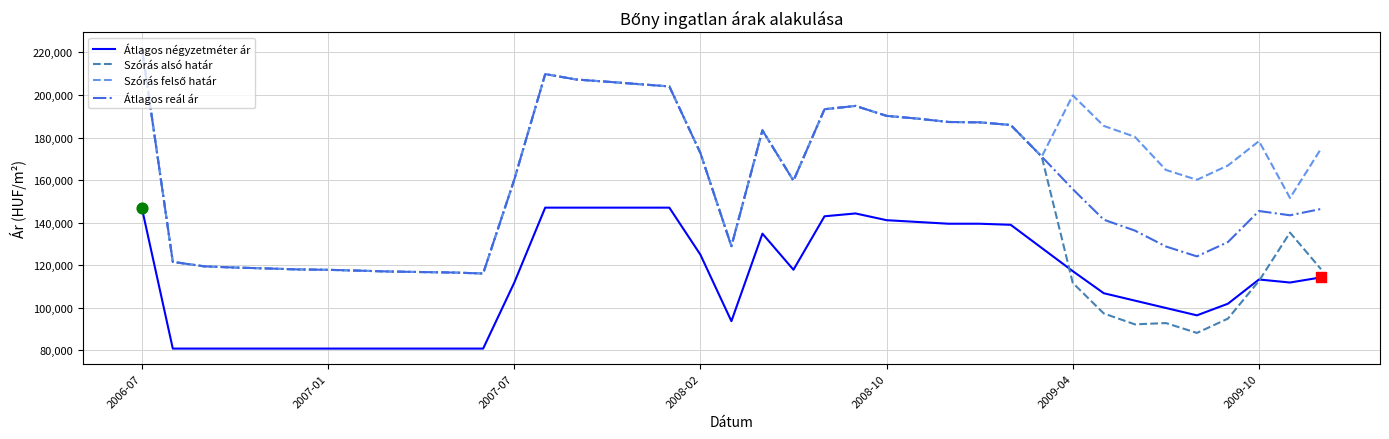

What is the maximum value shown in the chart?

222396